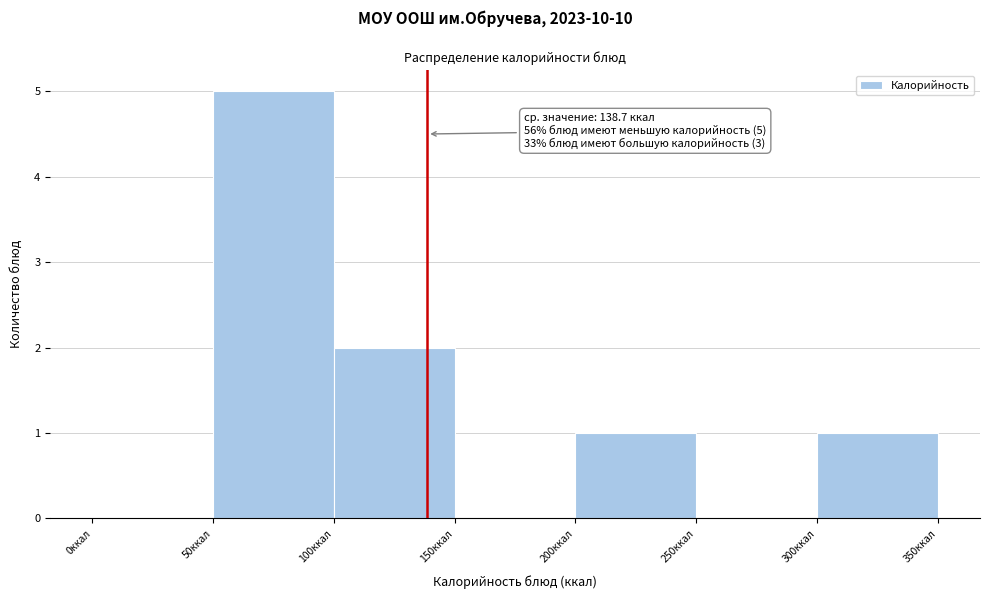

Over which range of the x-axis is the bar tallest?

50 to 100